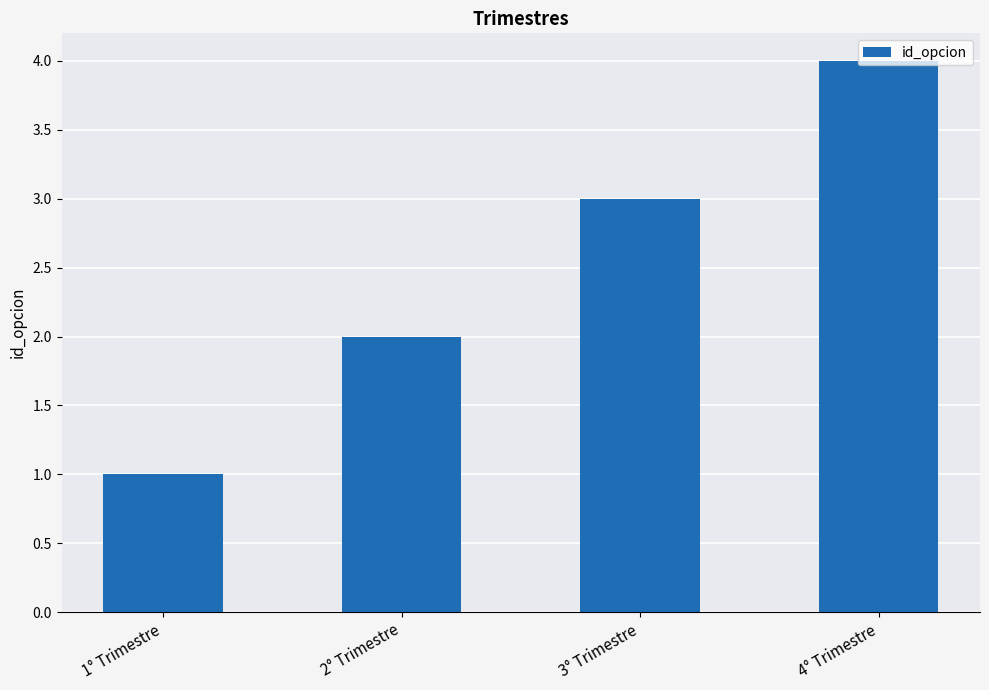

How many values are below 3?

2